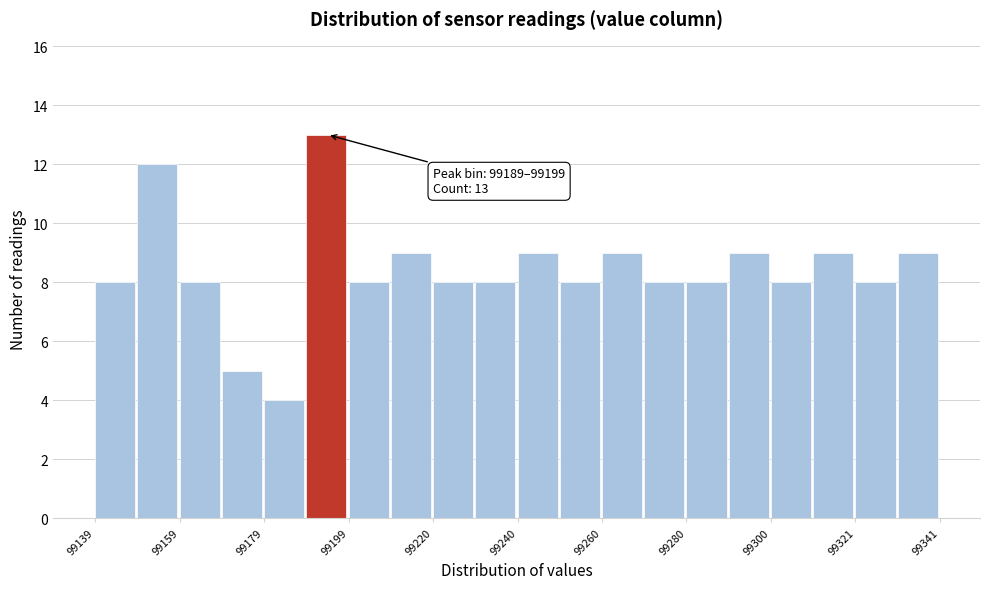

Read against the x-axis, roughly where is the centre of the tallest bar?

99195